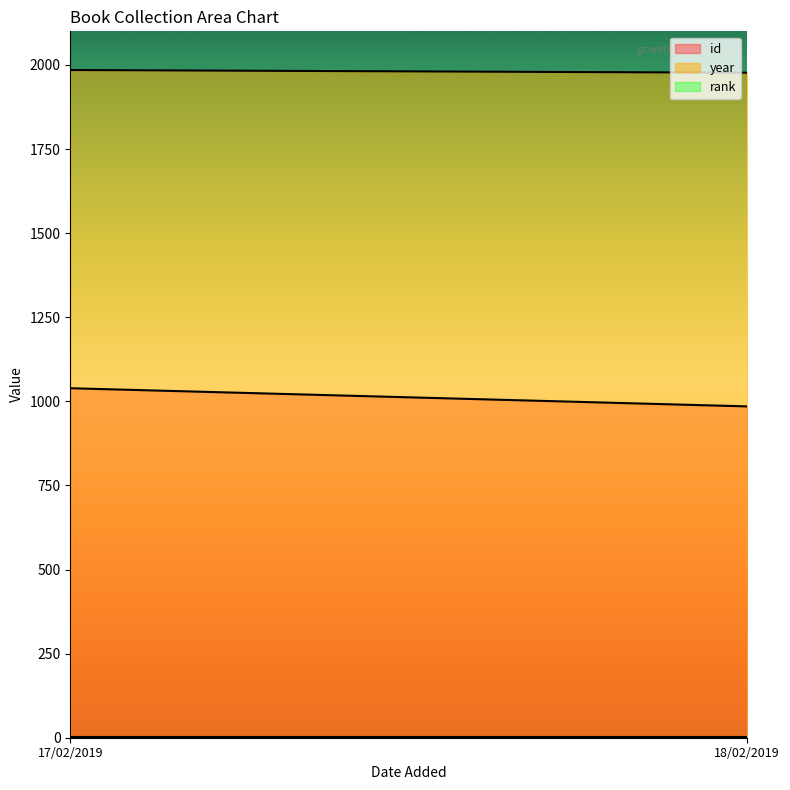

Which series has the widest spread of values?

id